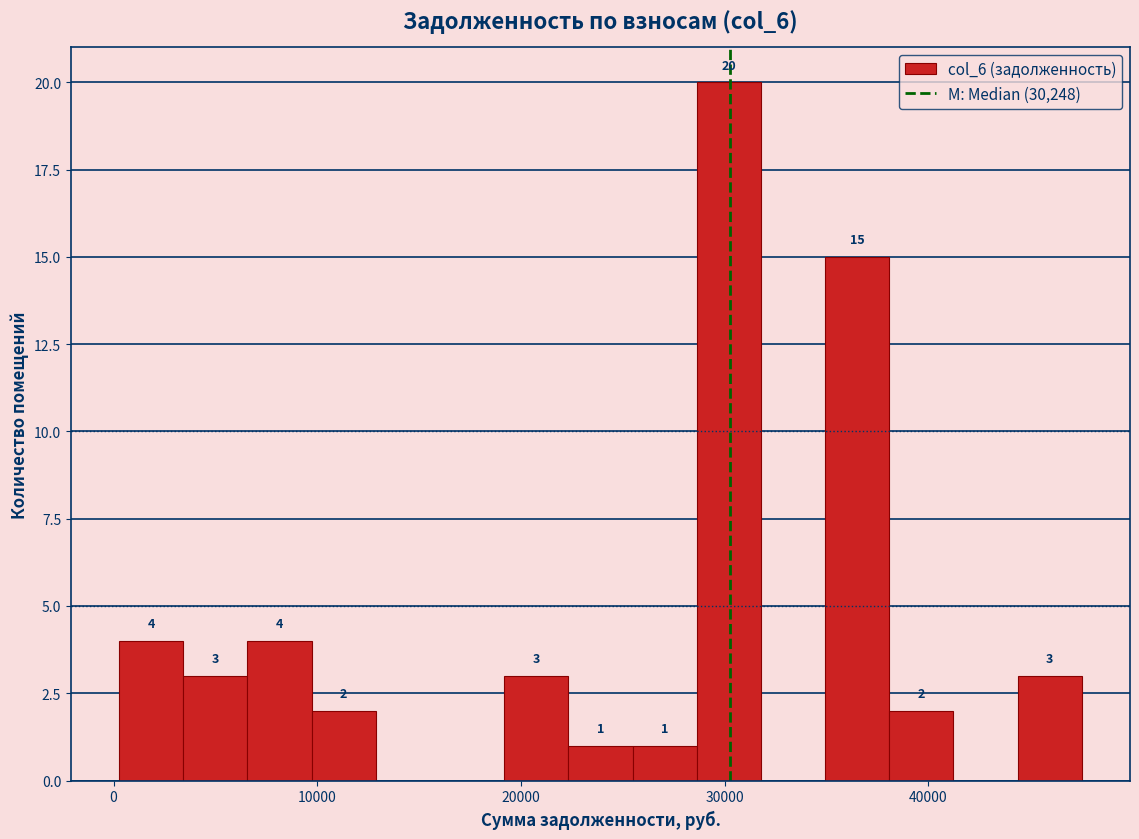

Read against the x-axis, roughly where is the centre of the tallest bar?

30000